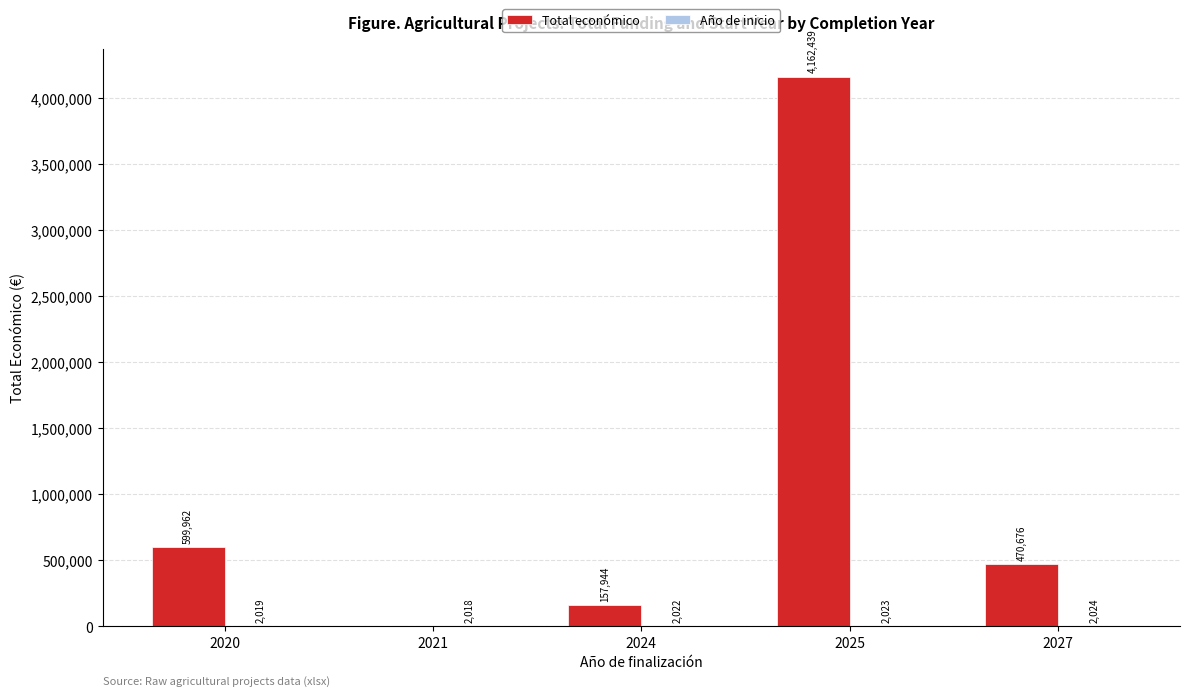

Which series changed the most between 2020 and 2024?

Total económico